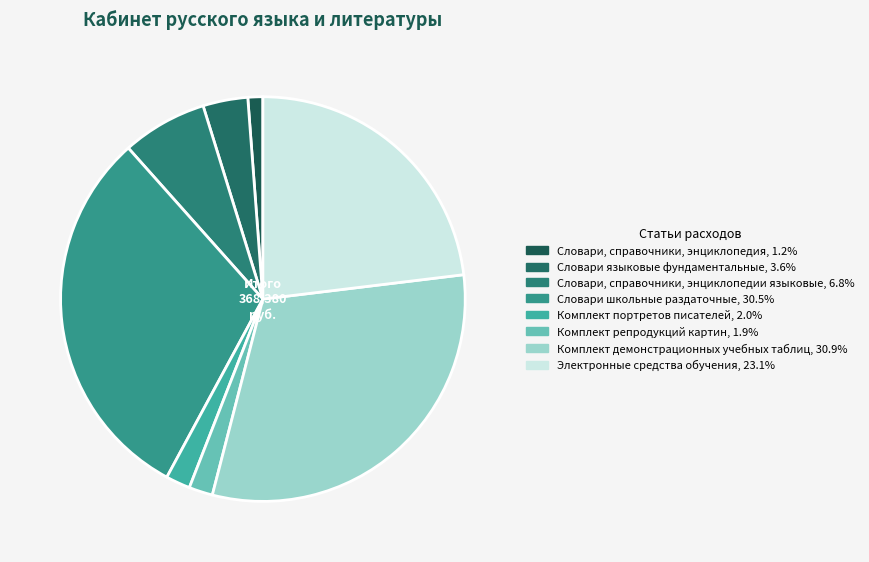

To the nearest percent, what is the average slice percentage?

12%